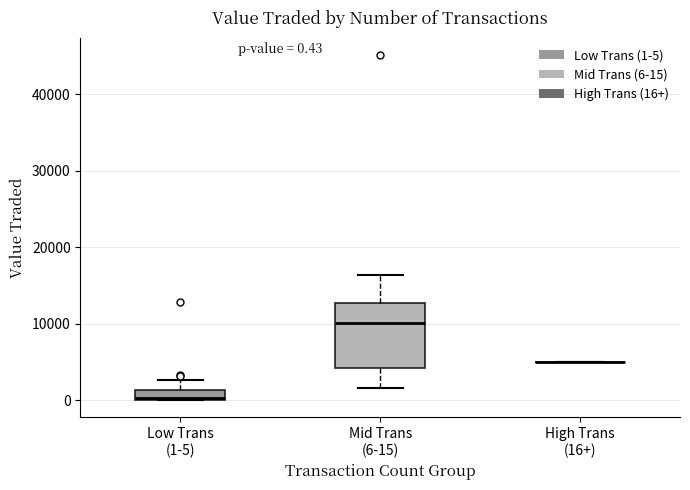

Comparing the boxes themselves (not the whiskers), which one is the tallest?

Mid Trans (6-15)